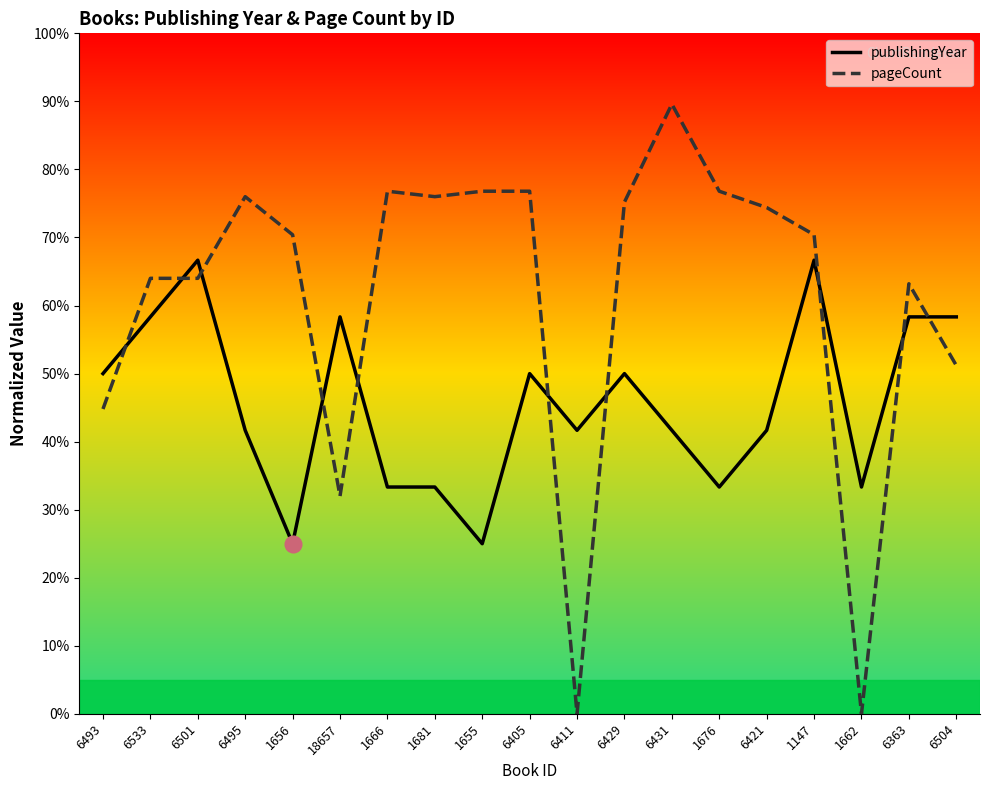

How many categories are shown in the chart?

19